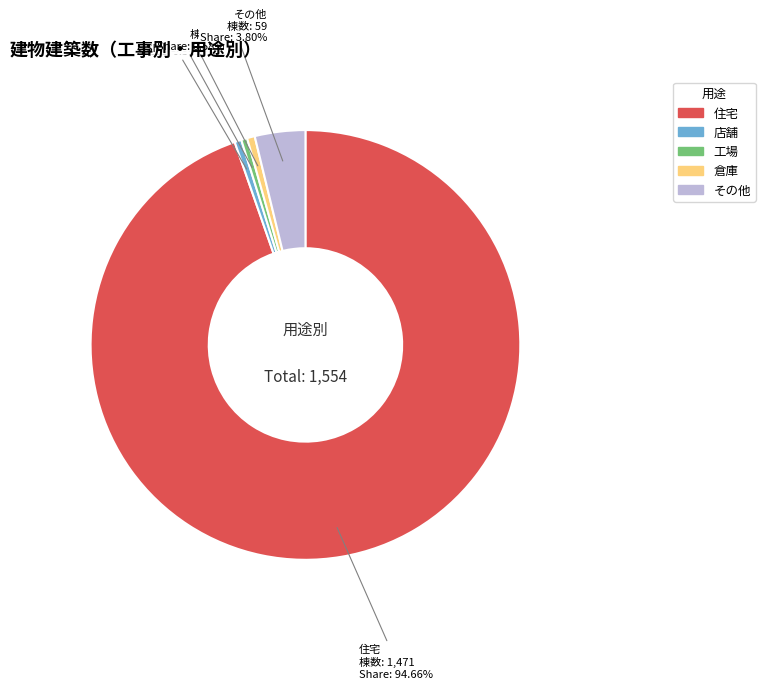

To the nearest percent, what is the difference between the 住宅 and 店舗 slice percentages?

94%